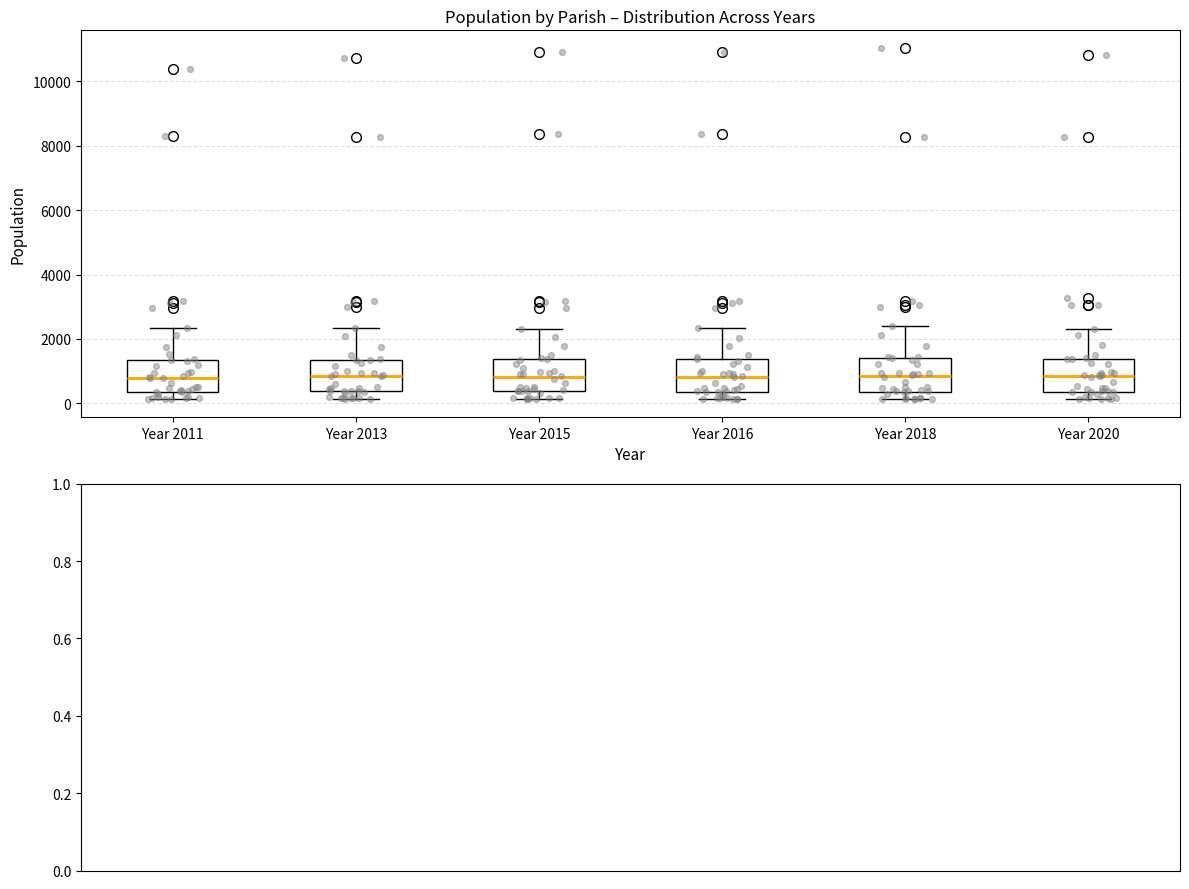

Where is the upper edge of the box for Year 2016 on the y-axis? The values are not printed on the chart, so give them approximately, as read against the axis.

1400